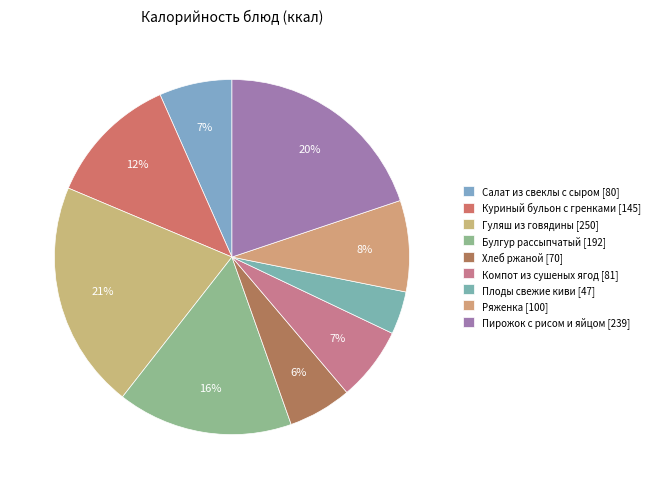

How many segments does this pie chart have?

9